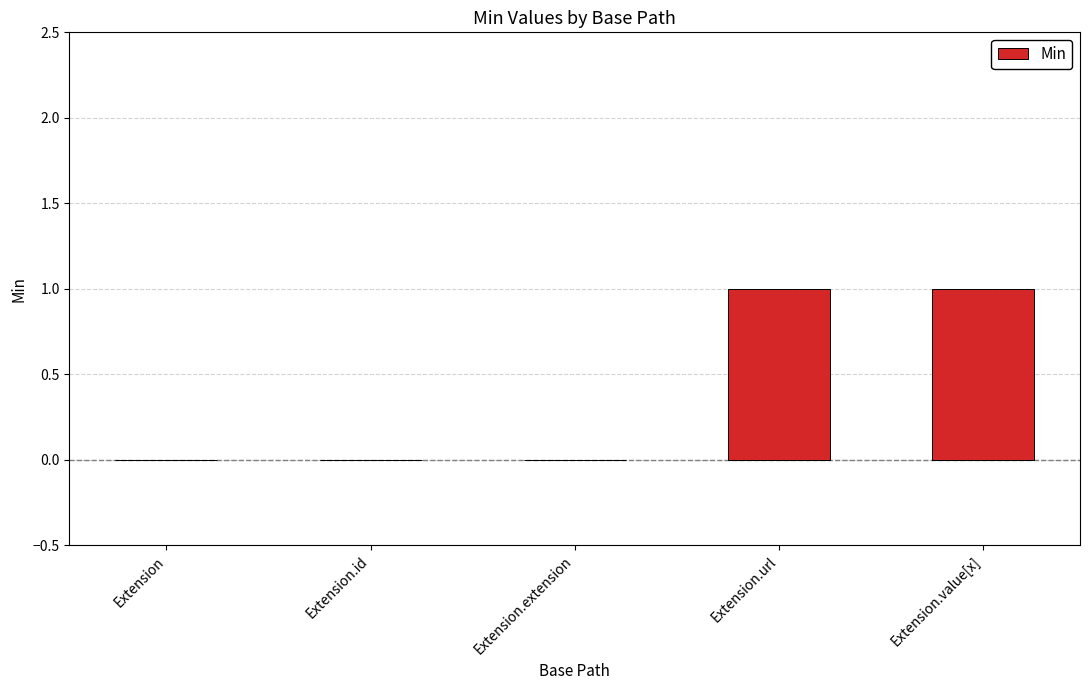

Are the bars grouped side by side (vs. stacked)?

No